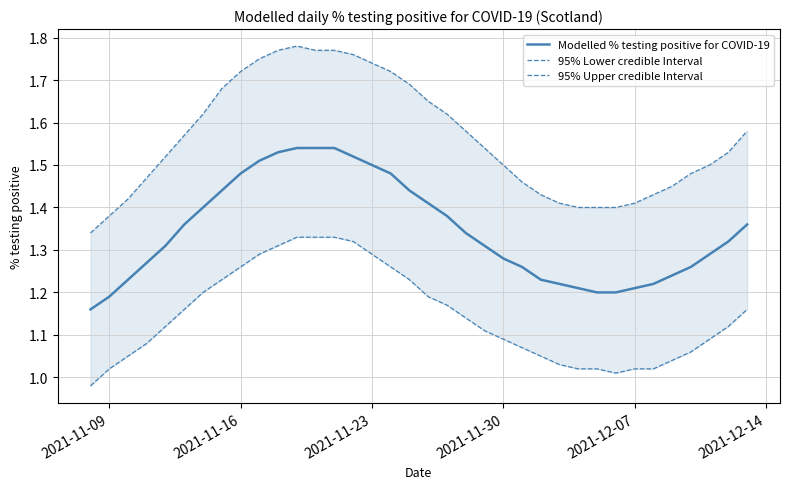

Which series has the largest total across all categories?

95% Upper credible Interval